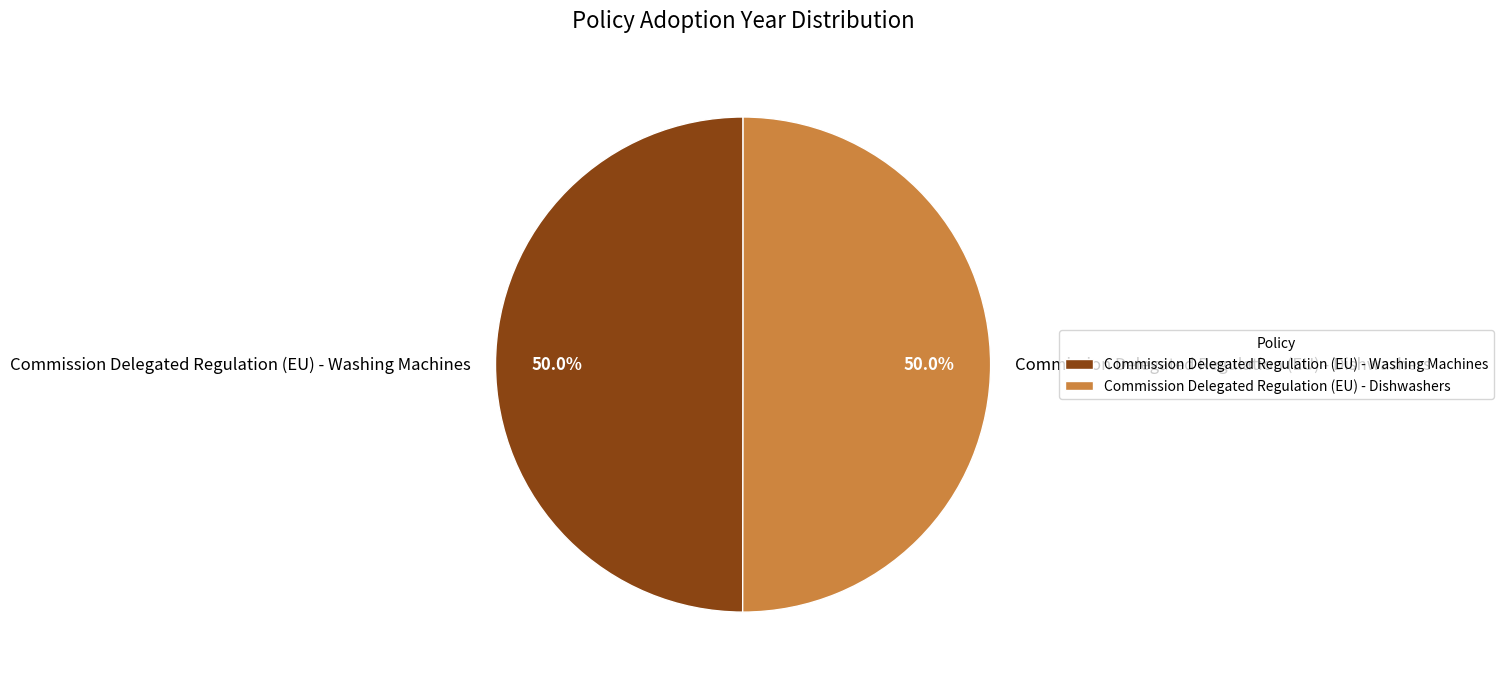

What is the ratio of the value at Commission Delegated Regulation (EU) - Dishwashers to the value at Commission Delegated Regulation (EU) - Washing Machines?

1.0